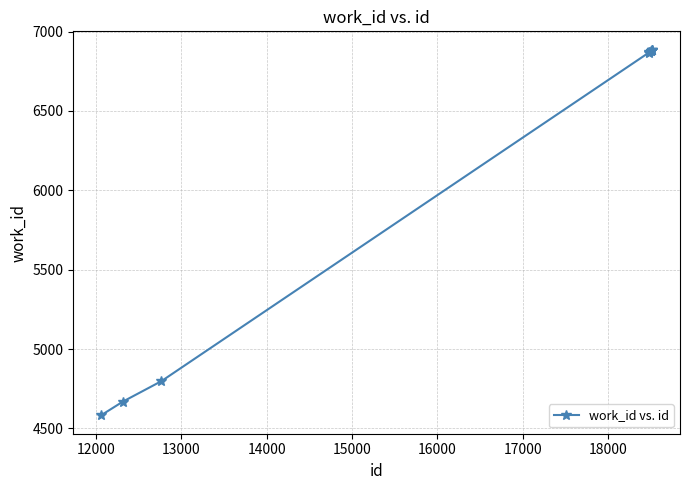

What is the average value?

6219